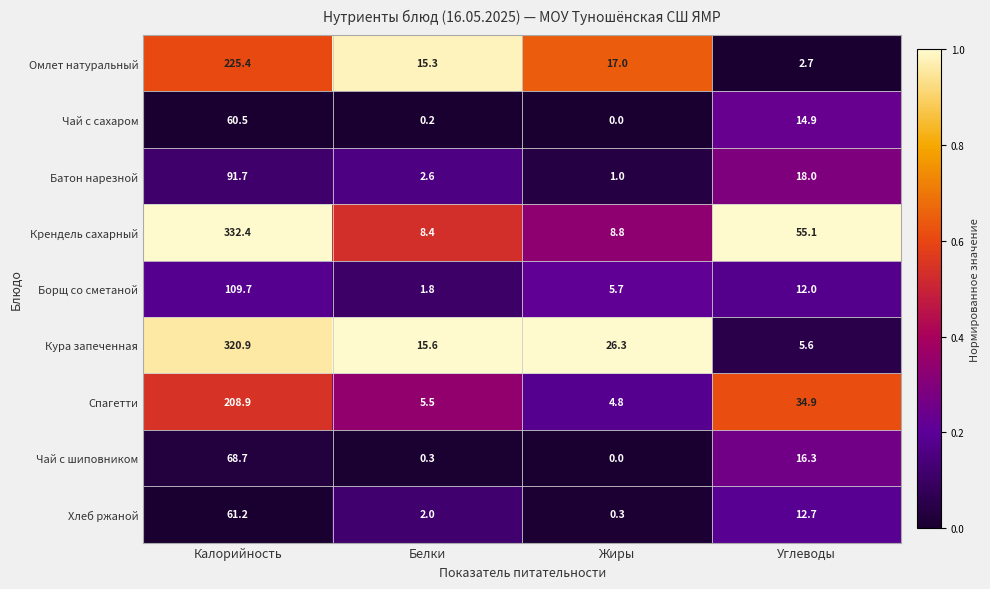

At which category is the sum across all series the highest?

Калорийность